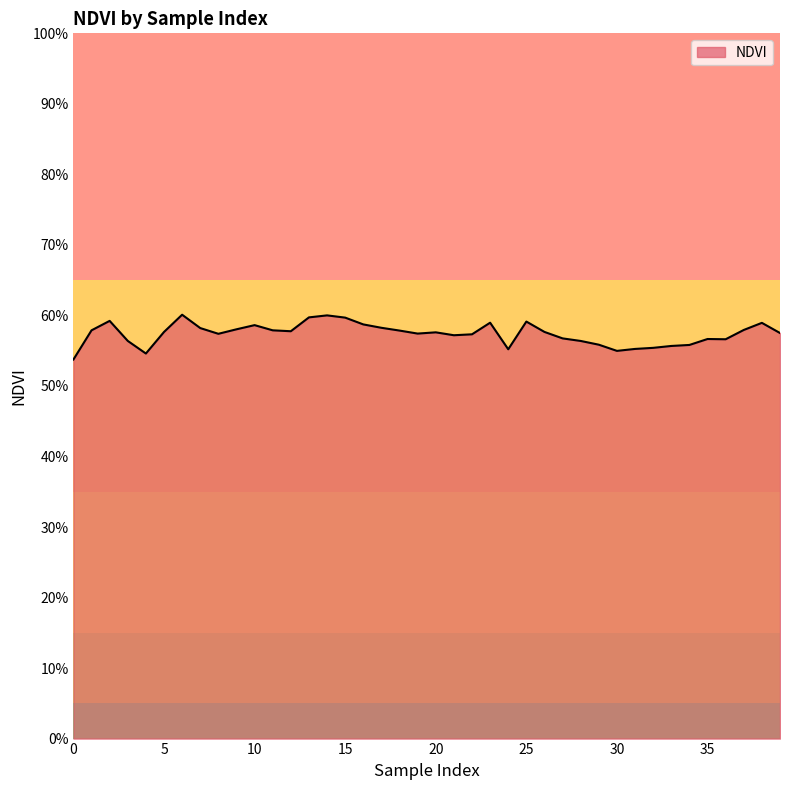

Does the chart display data point markers on the line(s)?

No